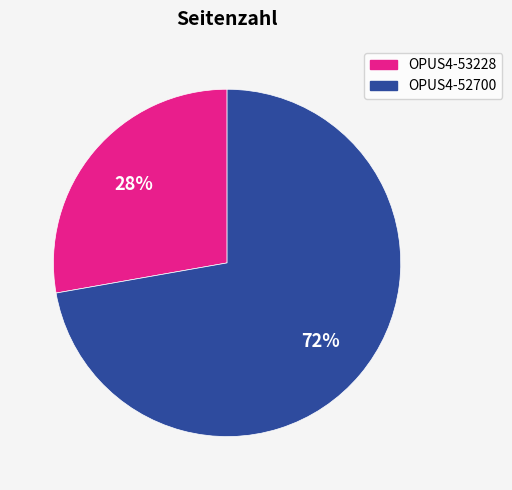

Does OPUS4-53228 account for over 50% of the chart?

No